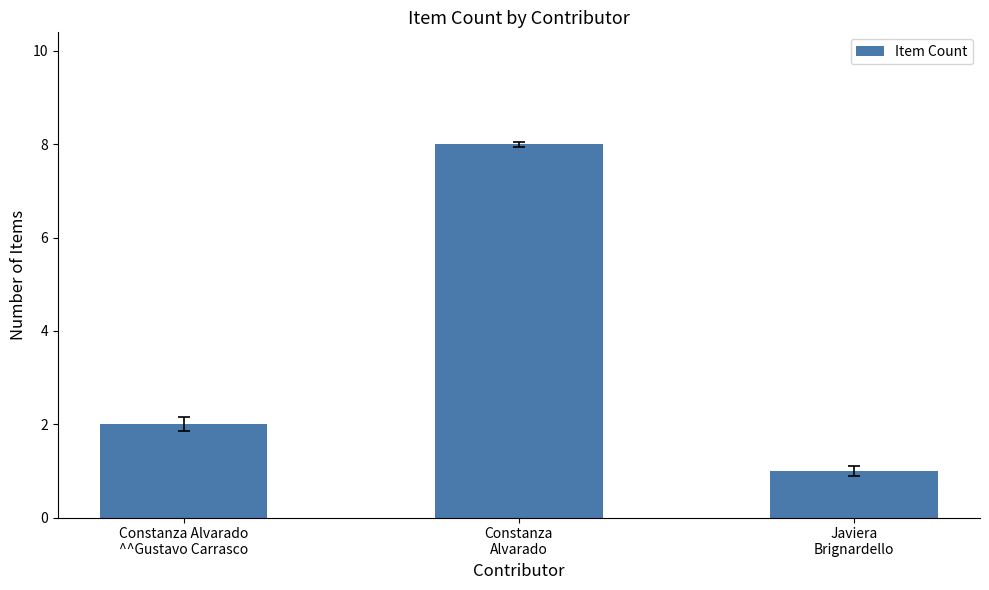

What is the average value?

4